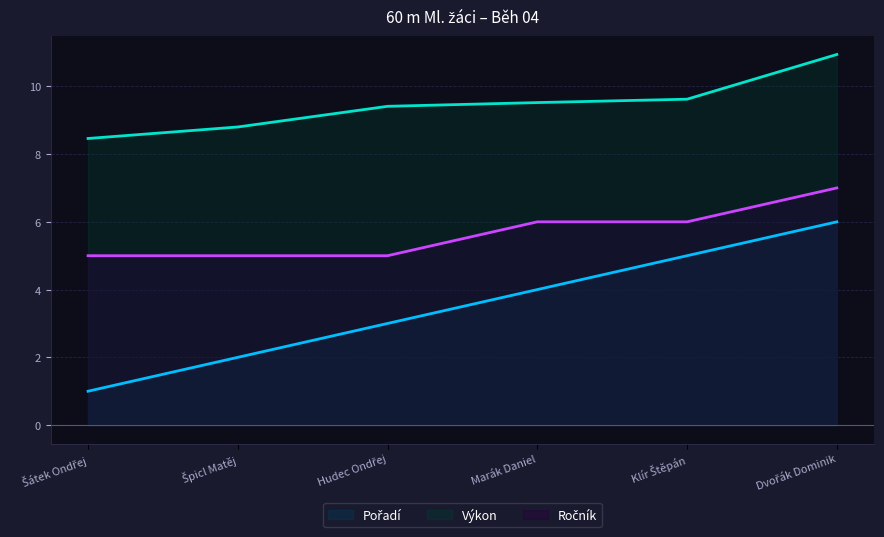

Does the chart display data point markers on the line(s)?

No